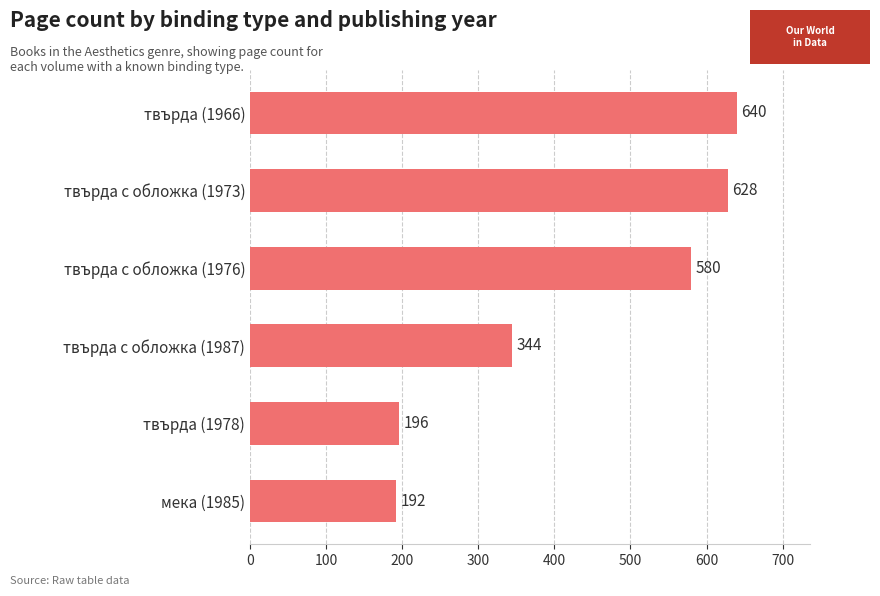

True or false: the data shows 984 at твърда с обложка (1973).

False